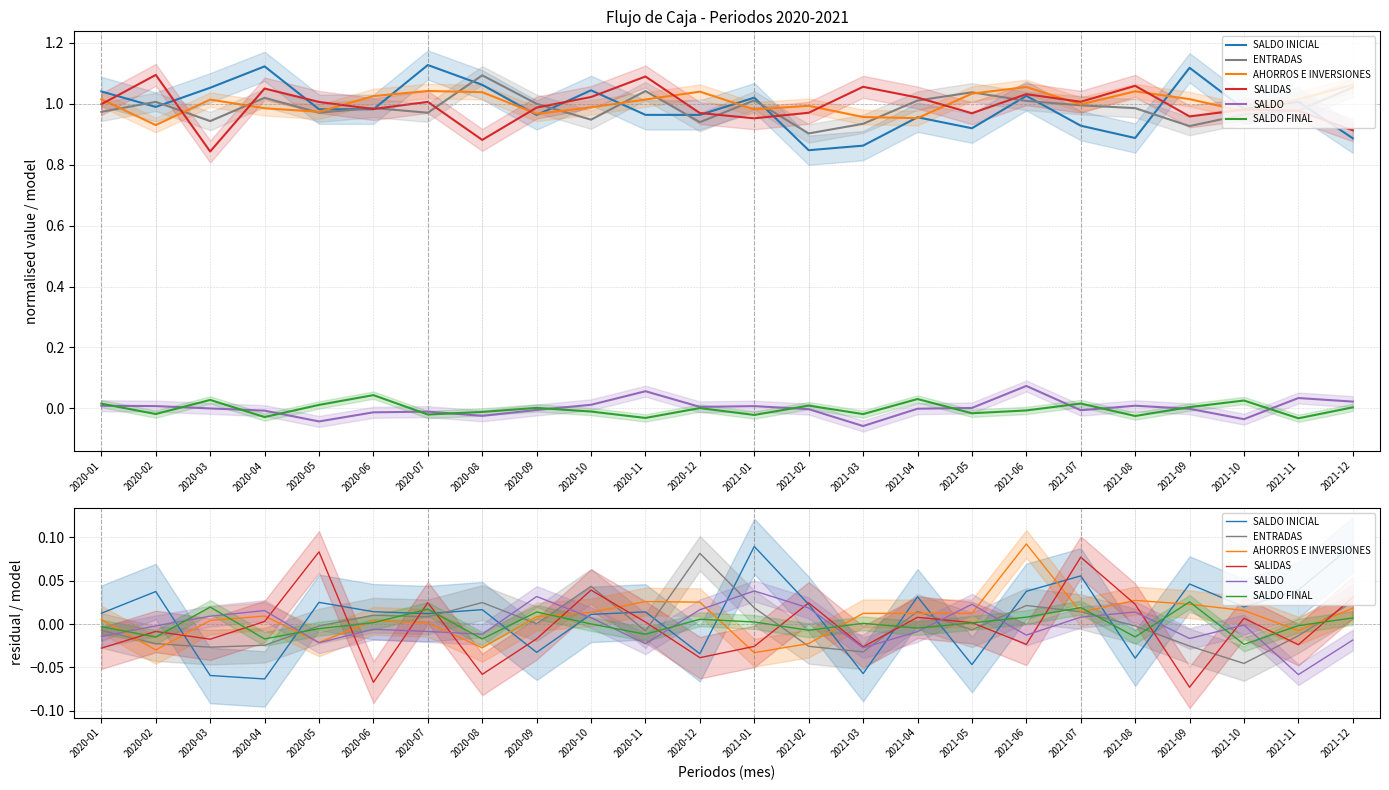

Count the number of data series in this chart.

6